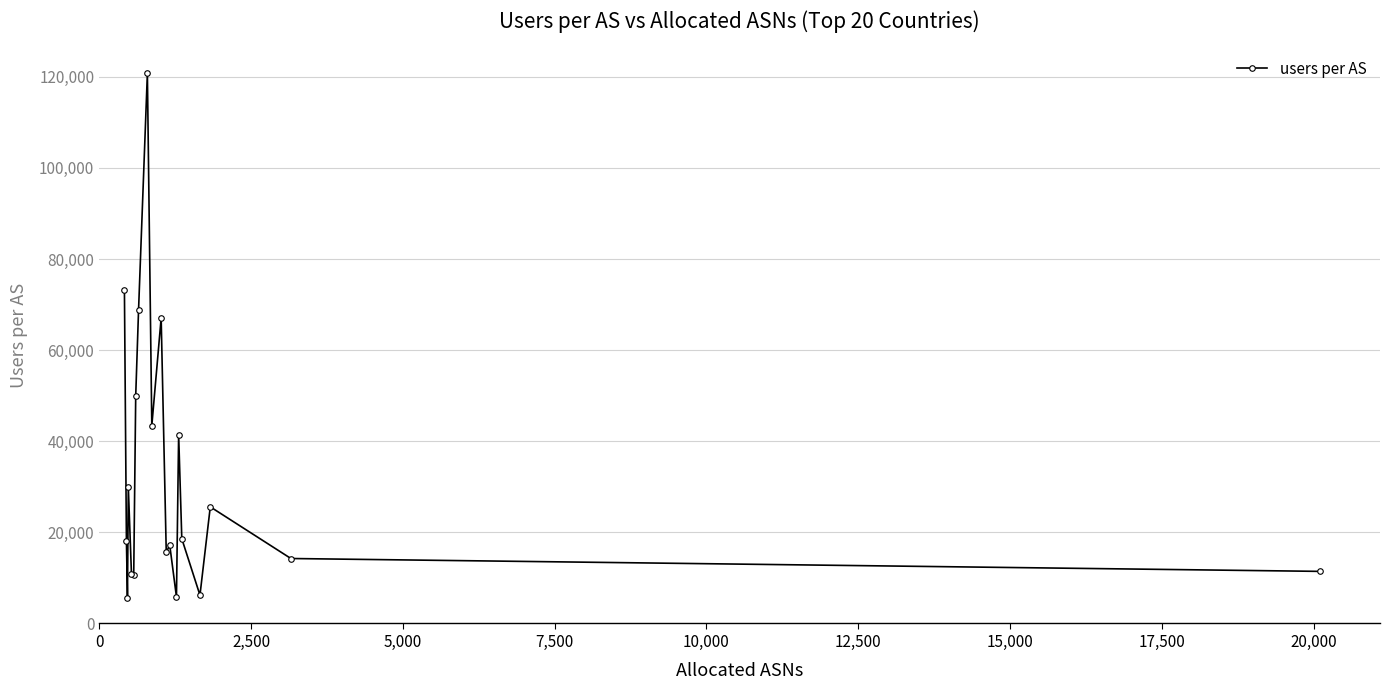

What is the difference between the second highest and minimum values?

67569